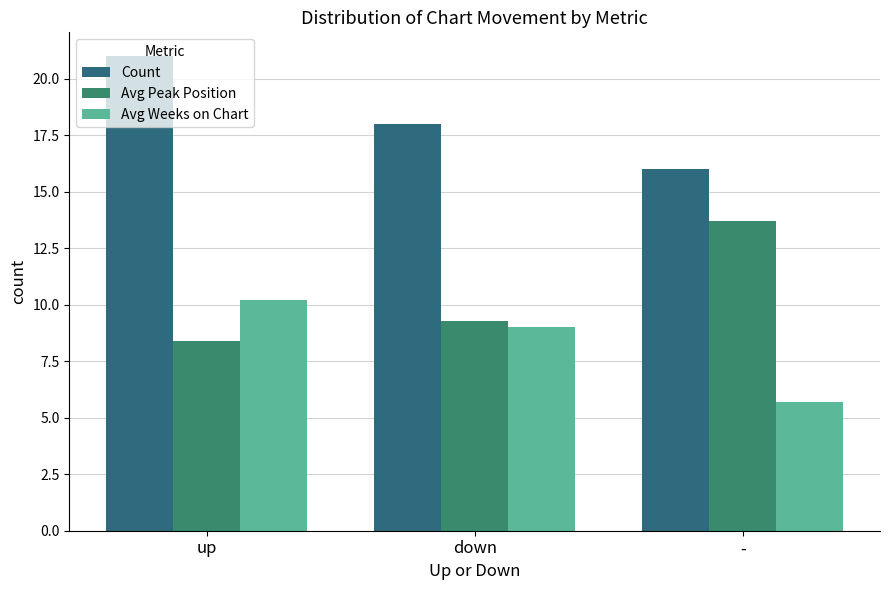

Which series has the largest total across all categories?

Count